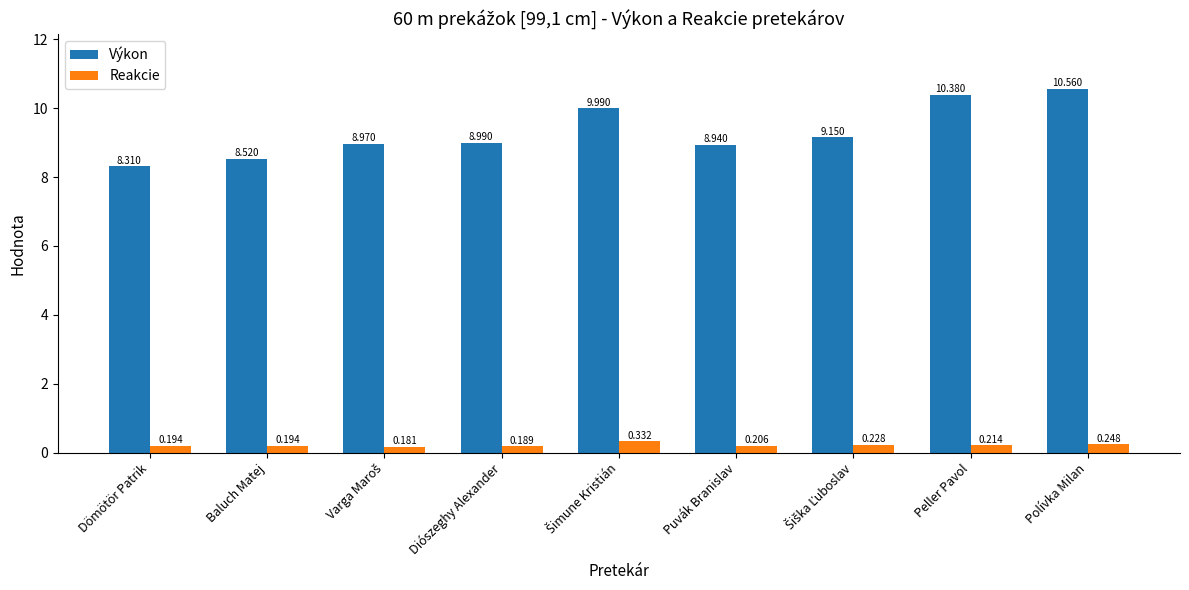

How many distinct data groups are displayed?

2